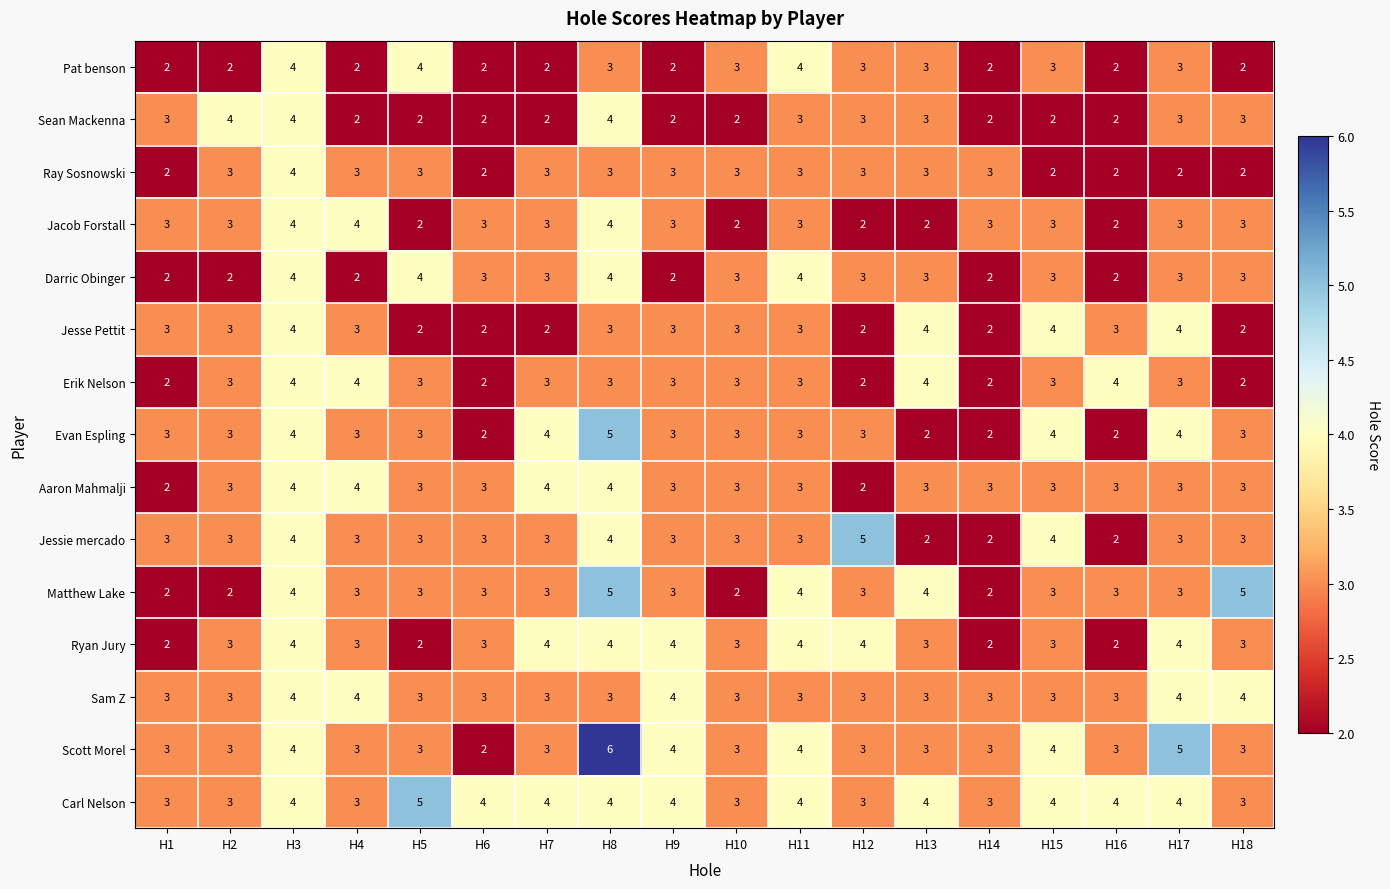

Which series has the largest total across all categories?

Carl Nelson